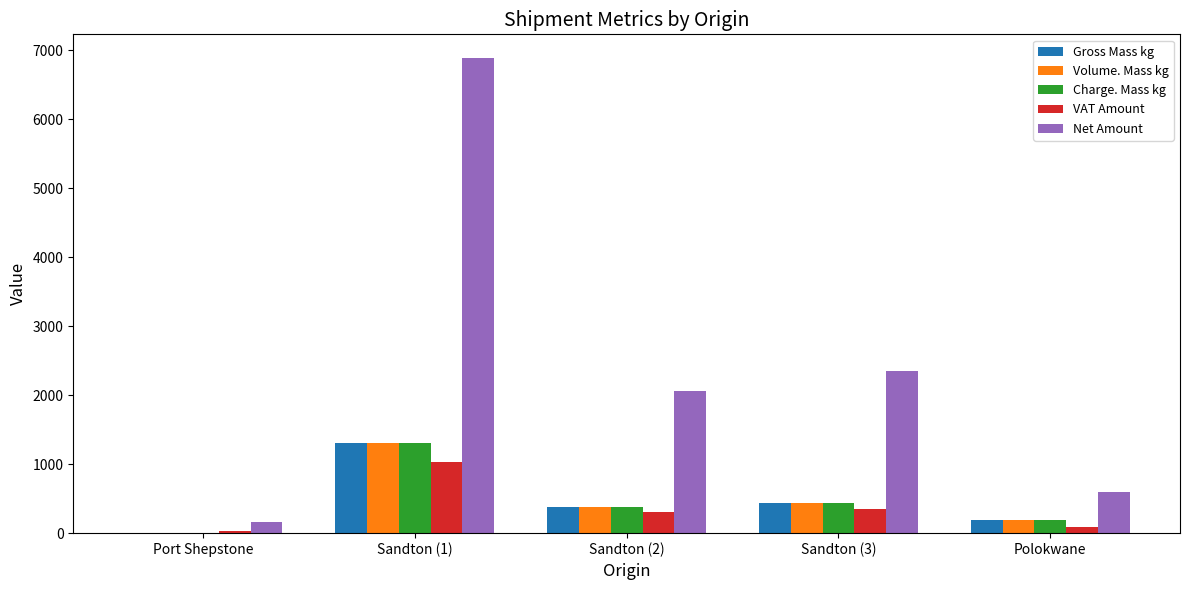

What is the average value of the Volume. Mass kg series?

464.1